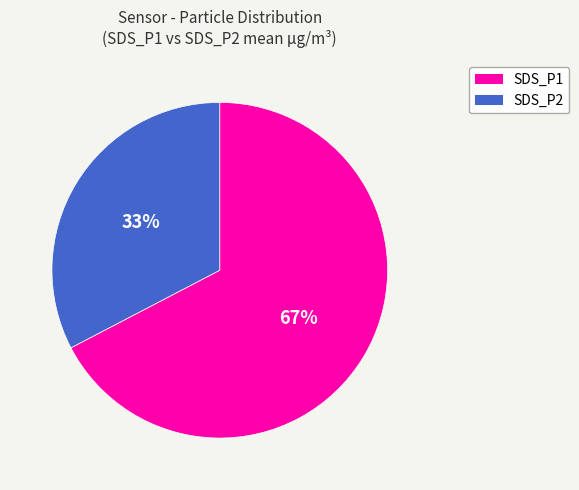

What percentage is the SDS_P2 slice, to the nearest percent?

33%